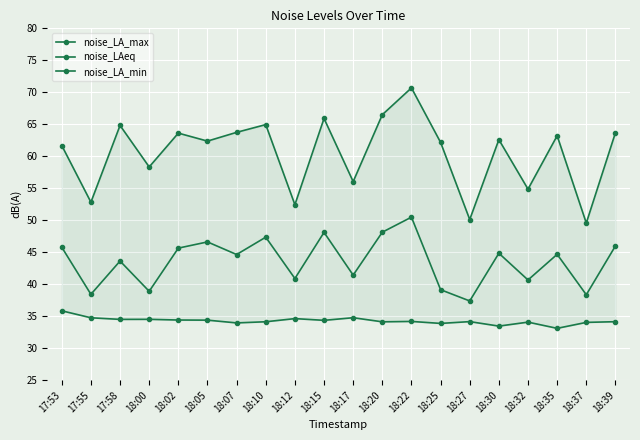

What is the label of the 12th point from the left?

18:20